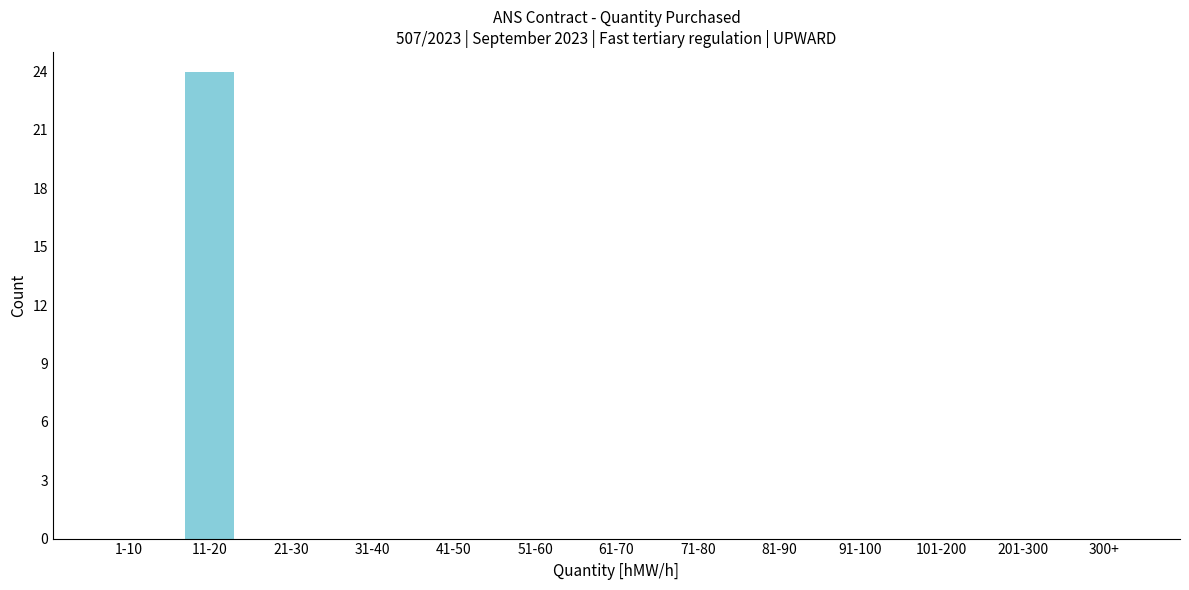

Reading left to right, extract all data points from this chart.

1-10=0	11-20=24	21-30=0	31-40=0	41-50=0	51-60=0	61-70=0	71-80=0	81-90=0	91-100=0	101-200=0	201-300=0	300+=0